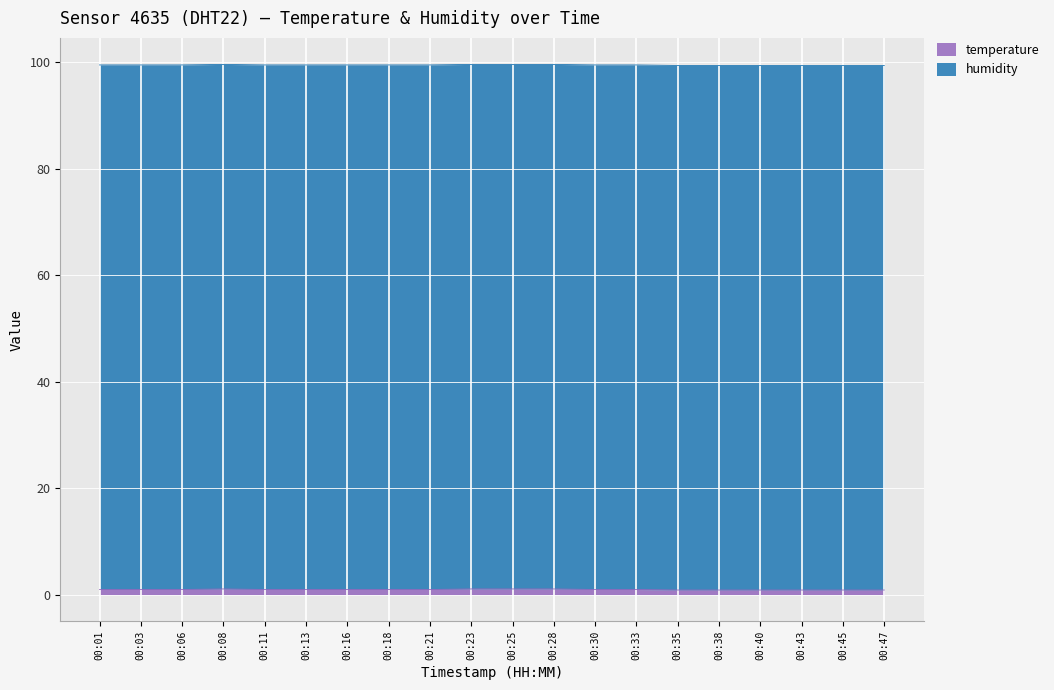

Does the chart display data point markers on the line(s)?

No